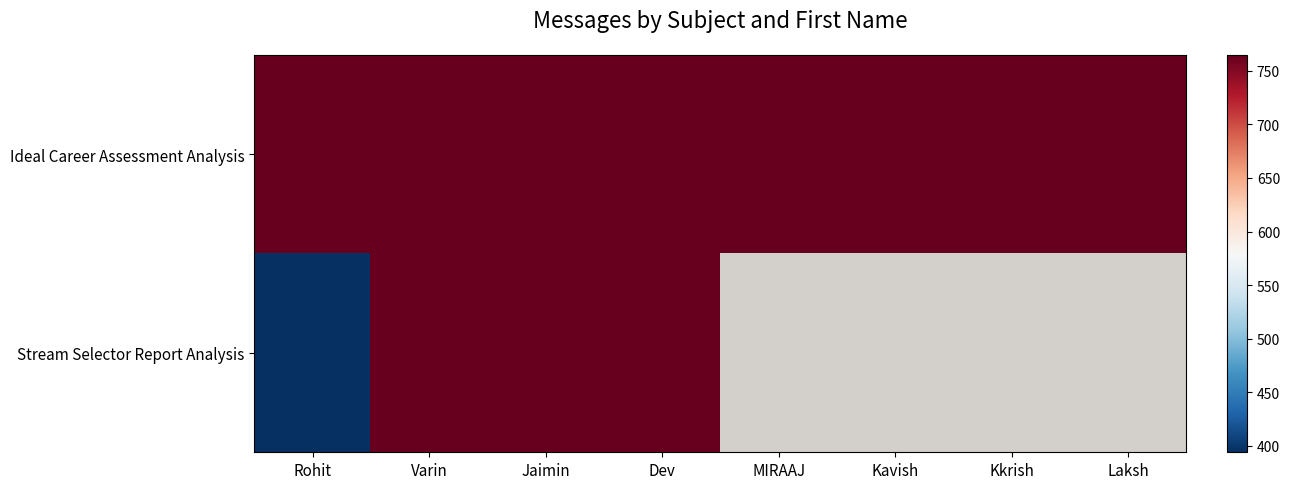

At which label is Stream Selector Report Analysis closest to 579?

Rohit